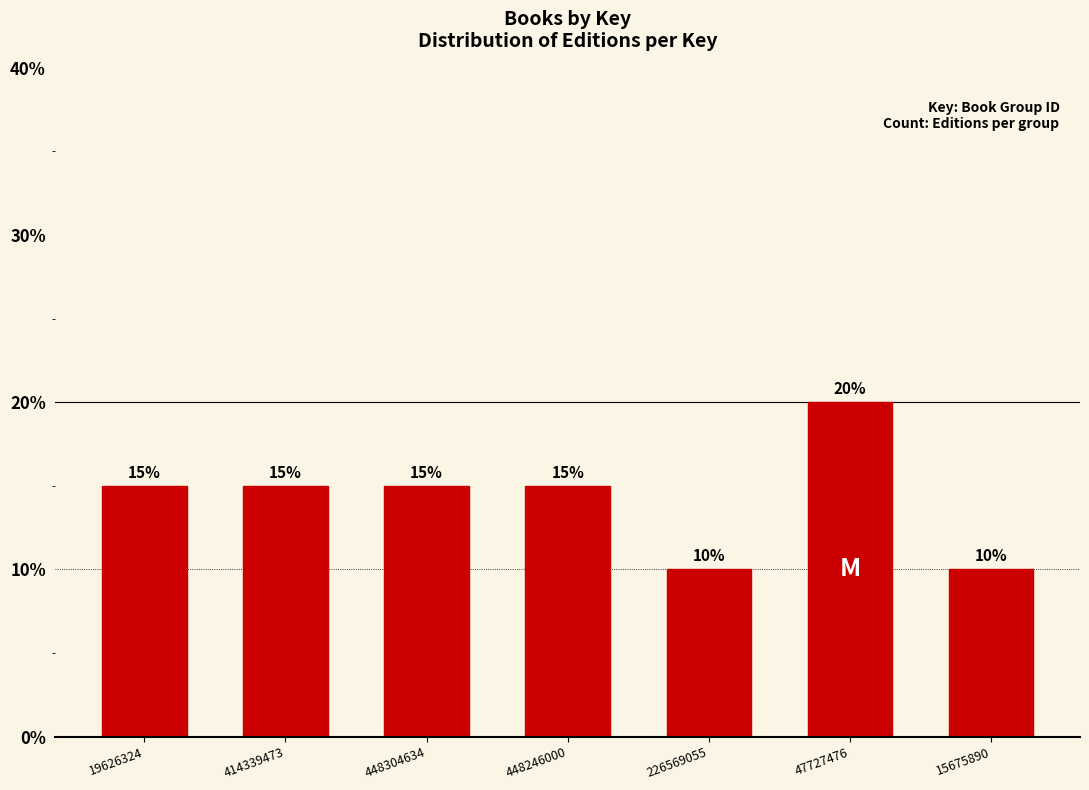

Reading left to right, list all the values displayed in this chart.

19626324=15	414339473=15	448304634=15	448246000=15	226569055=10	47727476=20	15675890=10